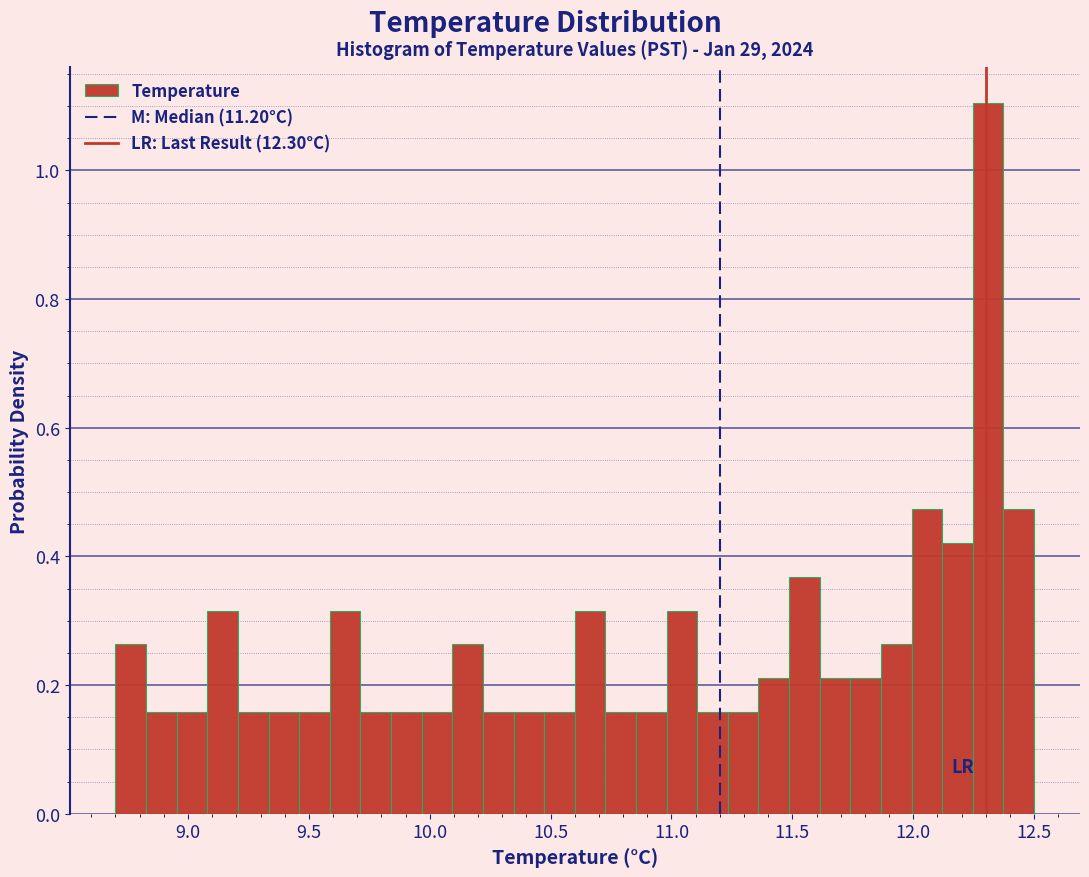

Around what value on the x-axis is the tallest bar? Give the approximate position of its centre, as read against the axis.

12.30